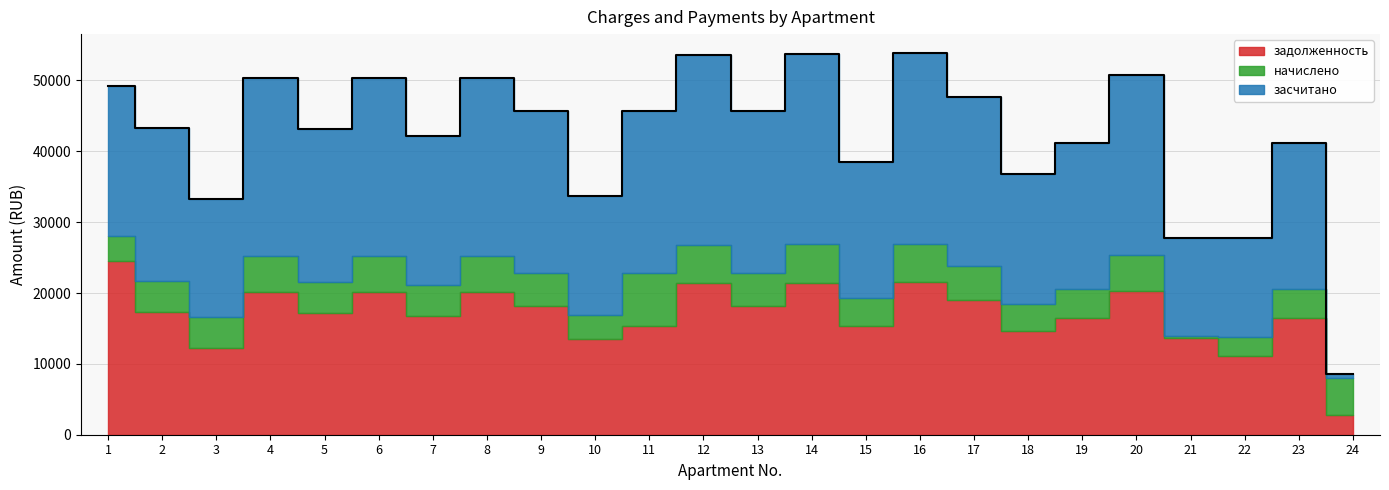

What is the average value of the задолженность series?

16987.5